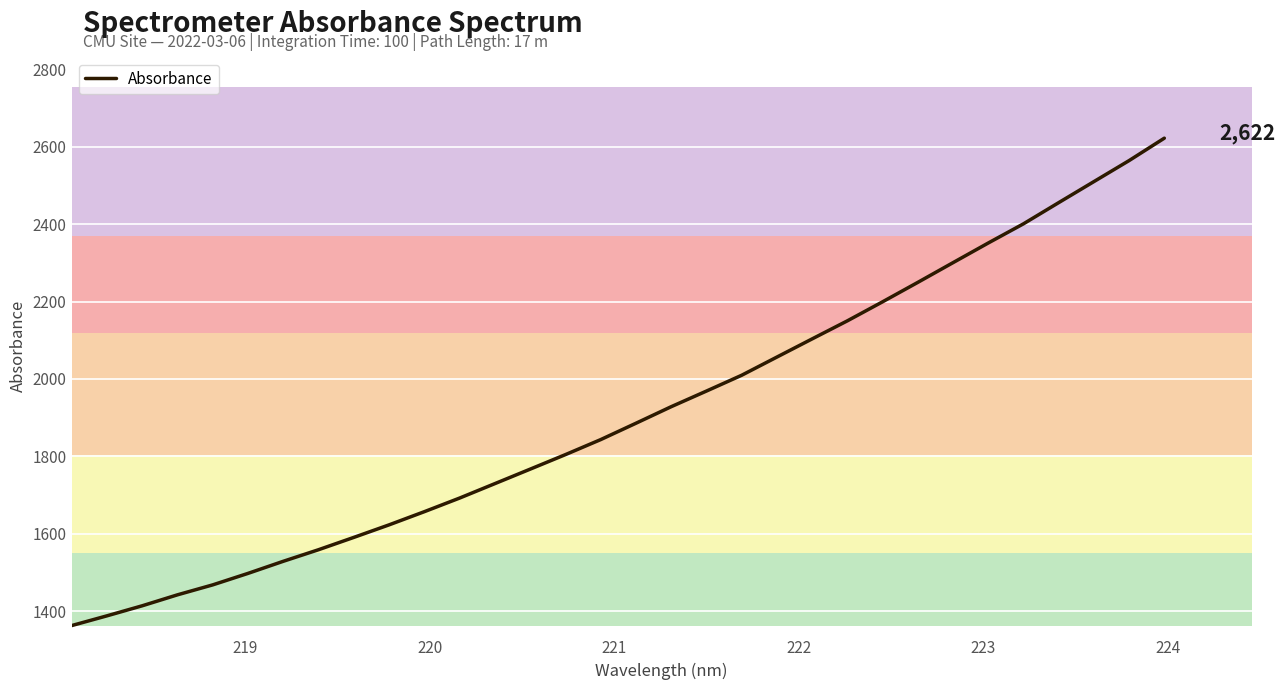

What is the smallest value displayed?

1362.6